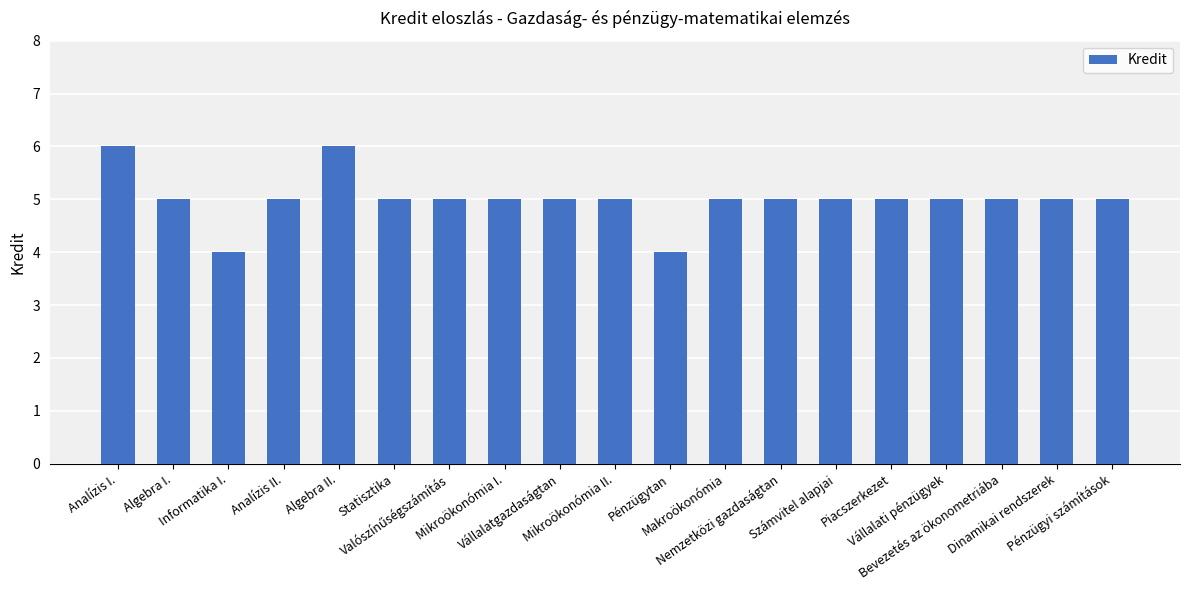

What is the ratio of the value at Analízis I. to the value at Dinamikai rendszerek?

1.2